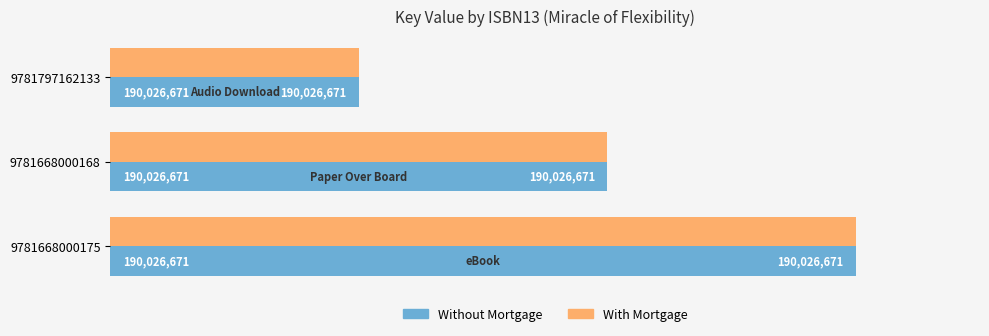

What are all the series names shown in the legend?

Without Mortgage, With Mortgage